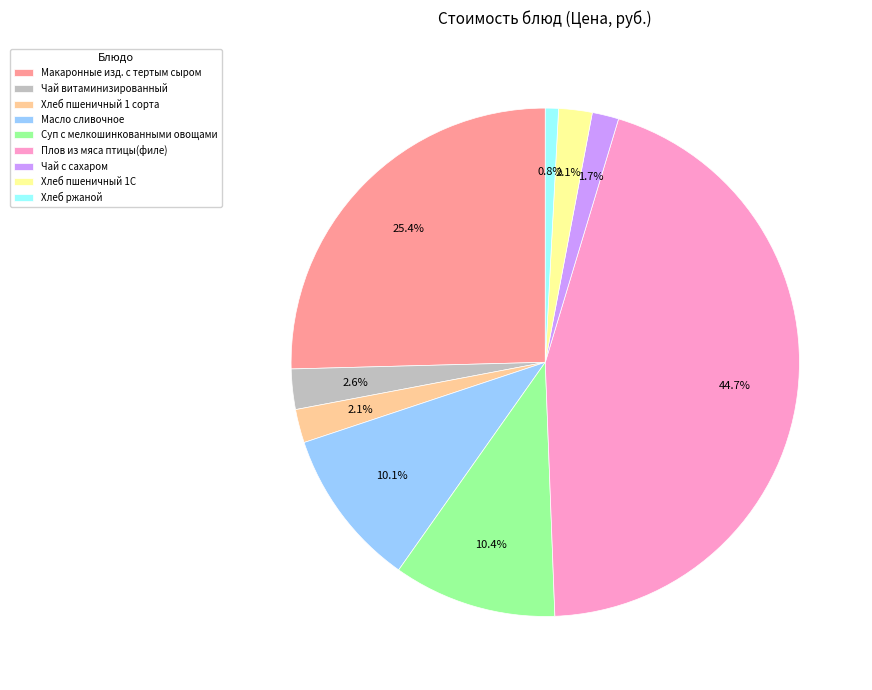

Is there a majority slice in this chart?

No